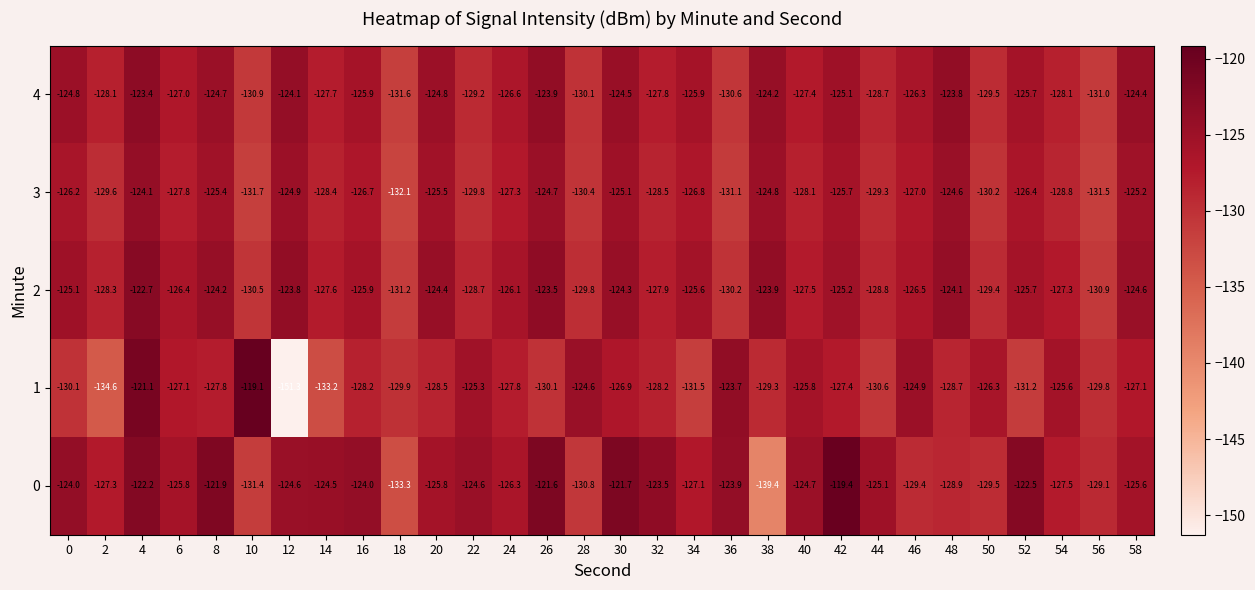

The 3 series shows -45.3 at 54. True or false?

False